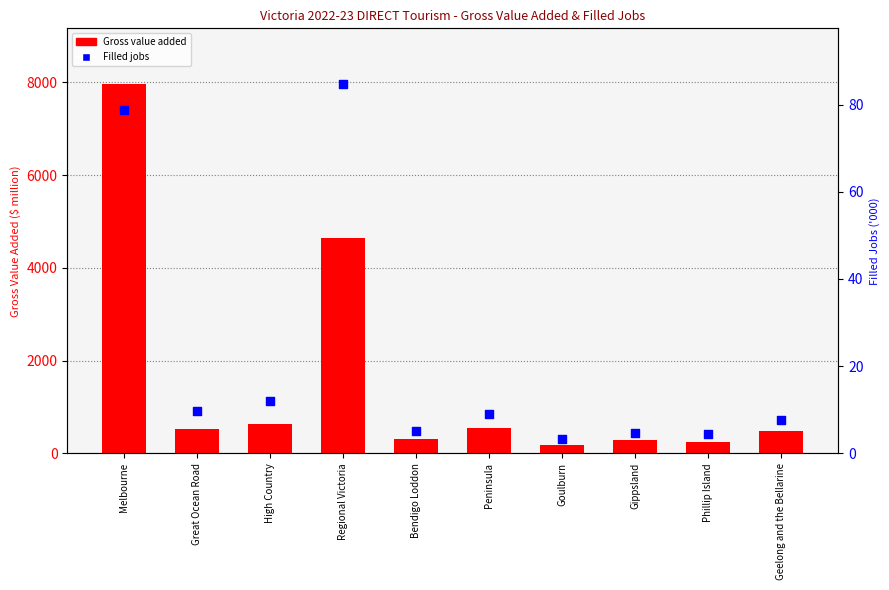

What is the total value across all series at Peninsula?

551.2